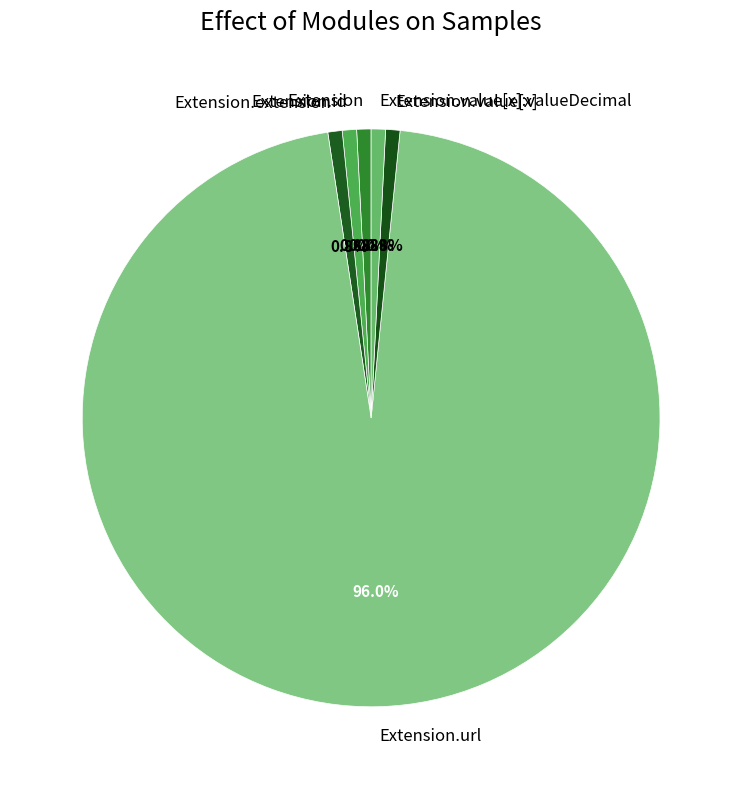

Which slice represents more than half of the pie?

Extension.url